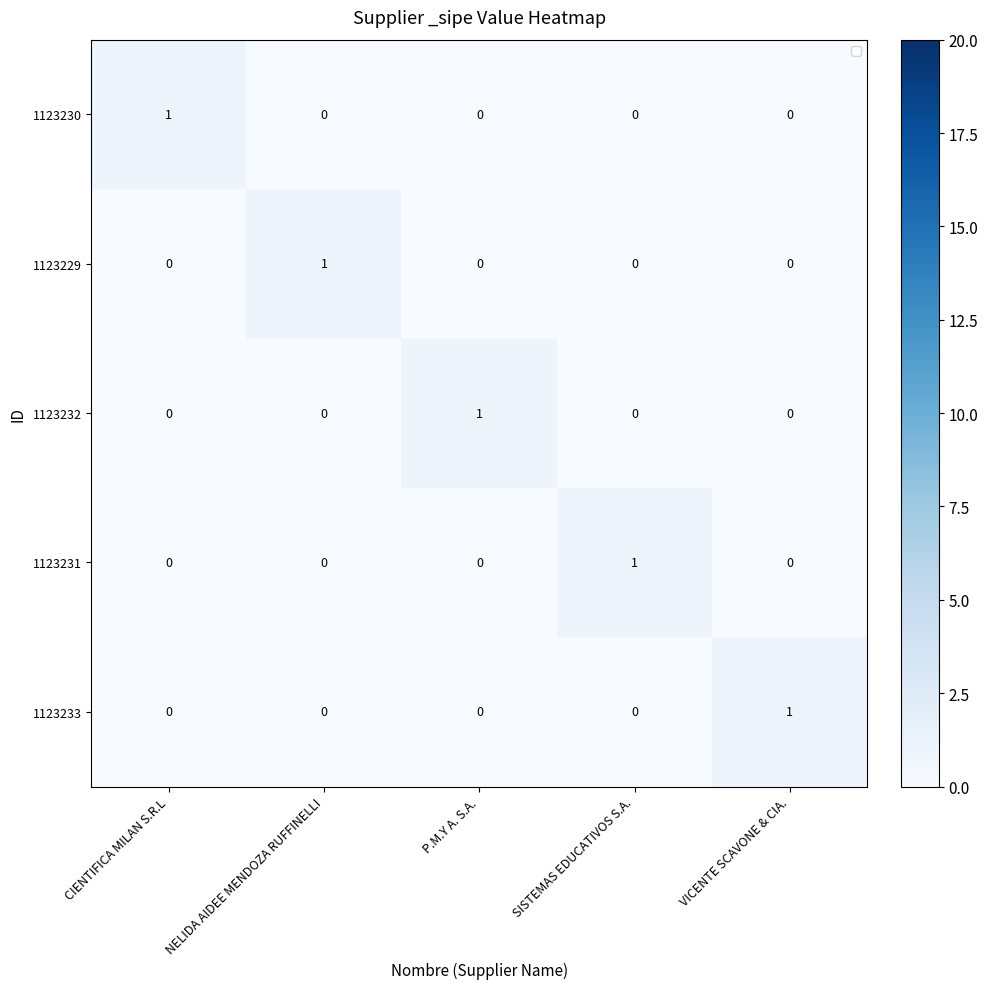

The 1123231 series shows 0 at P.M.Y A. S.A.. True or false?

True